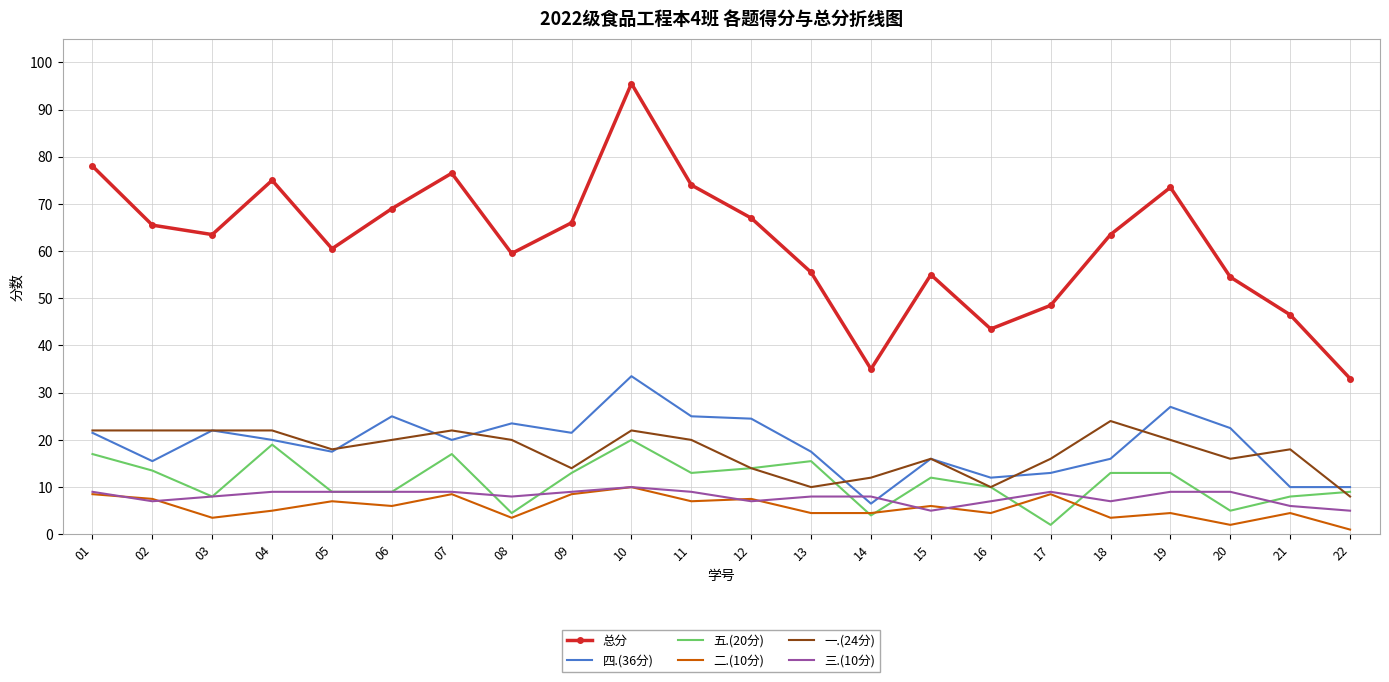

Reading right to left, extract all data points from this chart.

总分: 33.0	46.5	54.5	73.5	63.5	48.5	43.5	55.0	35.0	55.5	67.0	74.0	95.5	66.0	59.5	76.5	69.0	60.5	75.0	63.5	65.5	78.0
四.(36分): 10.0	10.0	22.5	27.0	16.0	13.0	12.0	16.0	6.5	17.5	24.5	25.0	33.5	21.5	23.5	20.0	25.0	17.5	20.0	22.0	15.5	21.5
五.(20分): 9.0	8.0	5.0	13.0	13.0	2.0	10.0	12.0	4.0	15.5	14.0	13.0	20.0	13.0	4.5	17.0	9.0	9.0	19.0	8.0	13.5	17.0
二.(10分): 1.0	4.5	2.0	4.5	3.5	8.5	4.5	6.0	4.5	4.5	7.5	7.0	10.0	8.5	3.5	8.5	6.0	7.0	5.0	3.5	7.5	8.5
一.(24分): 8.0	18.0	16.0	20.0	24.0	16.0	10.0	16.0	12.0	10.0	14.0	20.0	22.0	14.0	20.0	22.0	20.0	18.0	22.0	22.0	22.0	22.0
三.(10分): 5.0	6.0	9.0	9.0	7.0	9.0	7.0	5.0	8.0	8.0	7.0	9.0	10.0	9.0	8.0	9.0	9.0	9.0	9.0	8.0	7.0	9.0